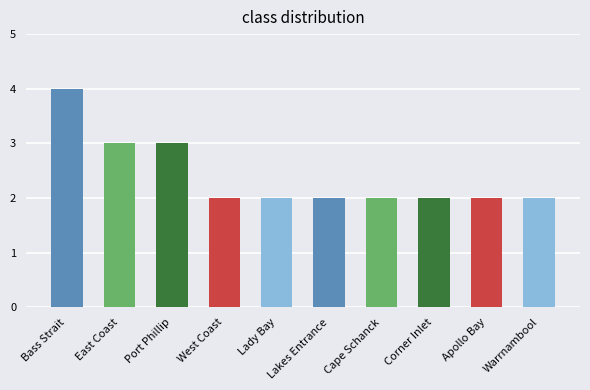

Reading right to left, extract all data points from this chart.

2	2	2	2	2	2	2	3	3	4